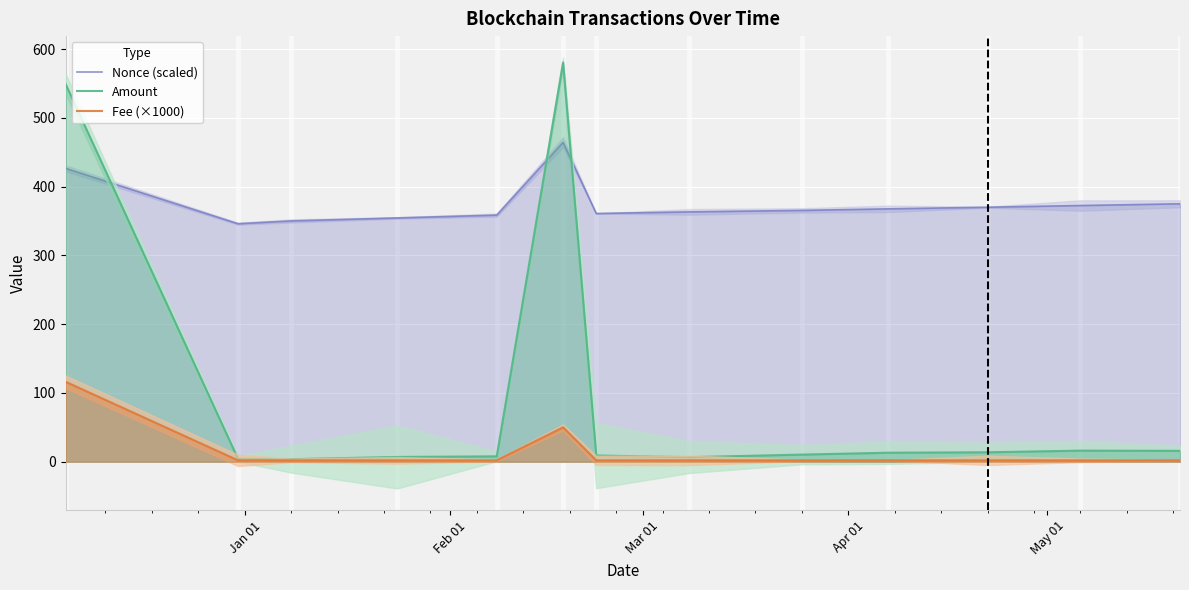

What is the minimum value for Nonce (scaled)?

346.0